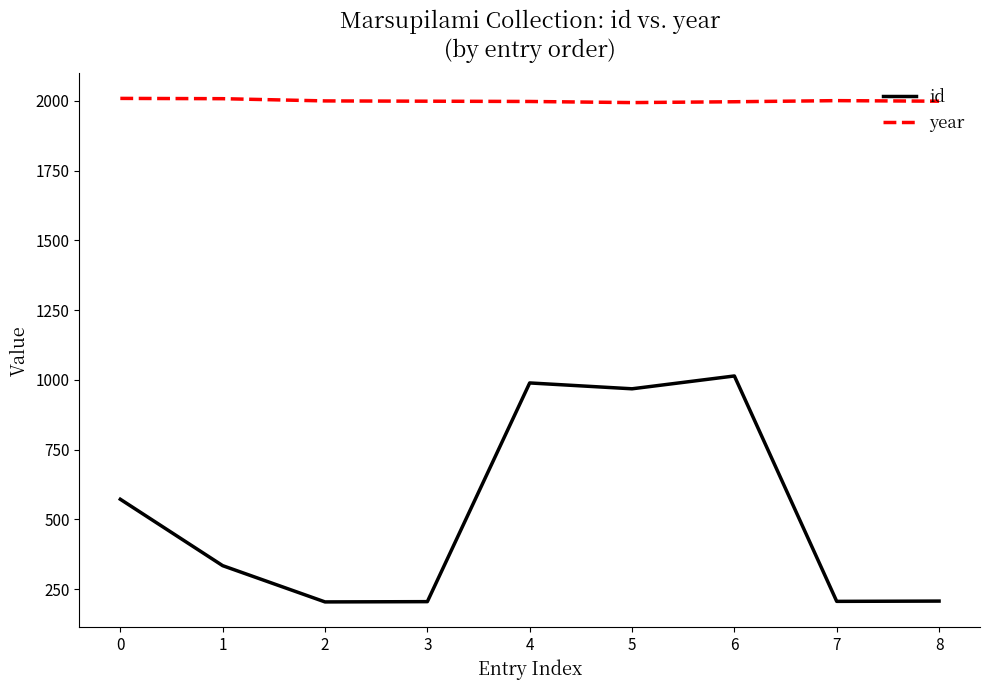

What is the difference between the maximum and minimum values in the year series?

15